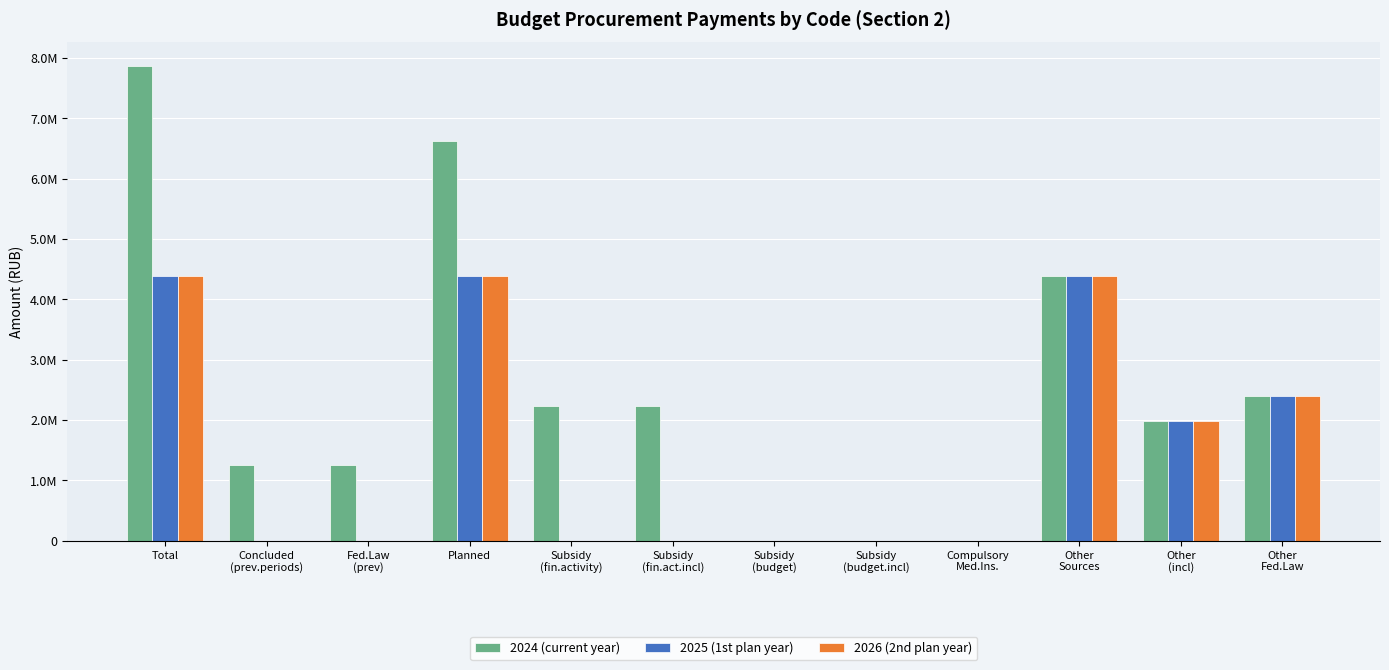

At how many categories does at least one series exceed 6778569?

1